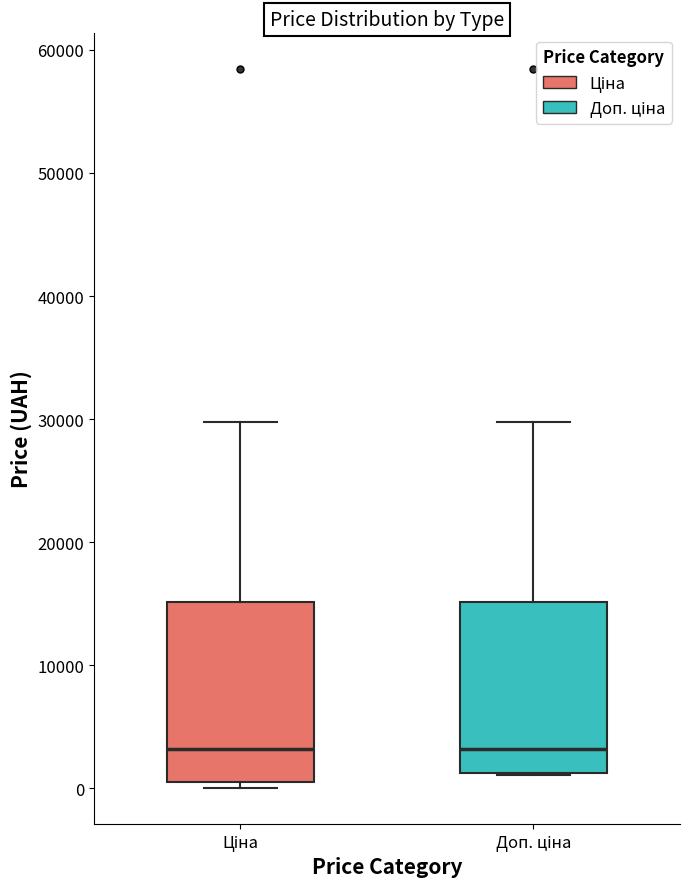

Reading left to right, read every box against the y-axis: the position of its median line, the range the box covers, and the ends of its whiskers. The values are not printed on the chart, so give them approximately, as read against the axis.

Ціна: median 3000, box 1000 to 15000, whiskers 0 to 30000
Доп. ціна: median 3000, box 1000 to 15000, whiskers 1000 to 30000